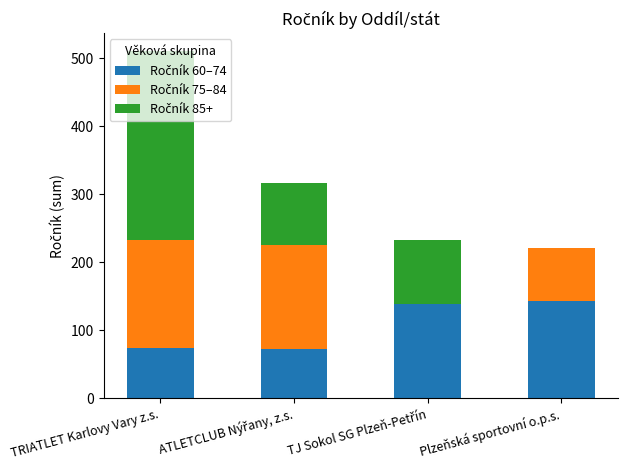

What is the total value across all series at Plzeňská sportovní o.p.s.?

221